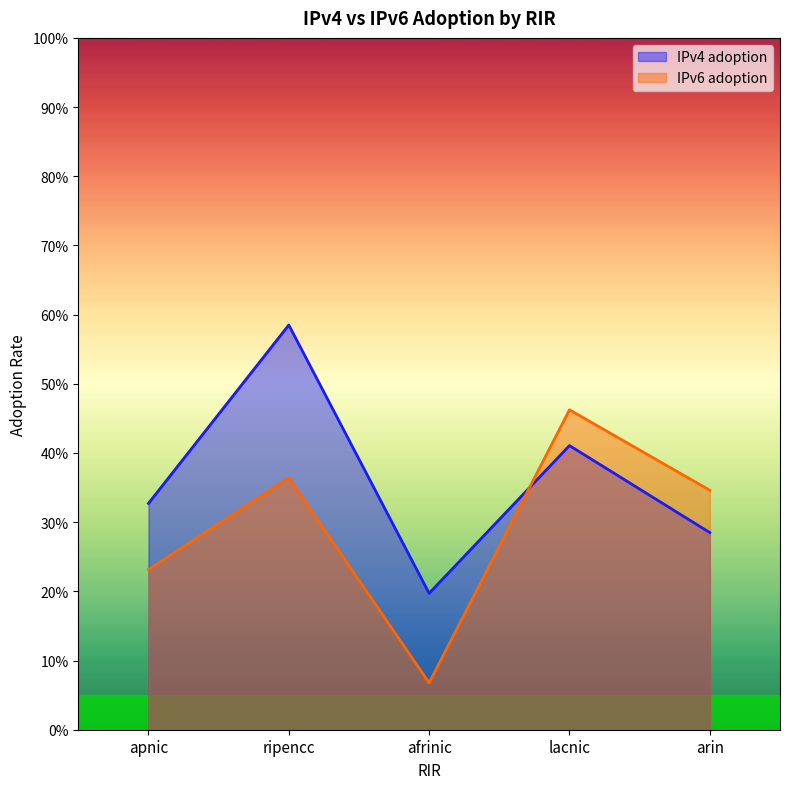

What is the minimum value shown in the chart?

0.1